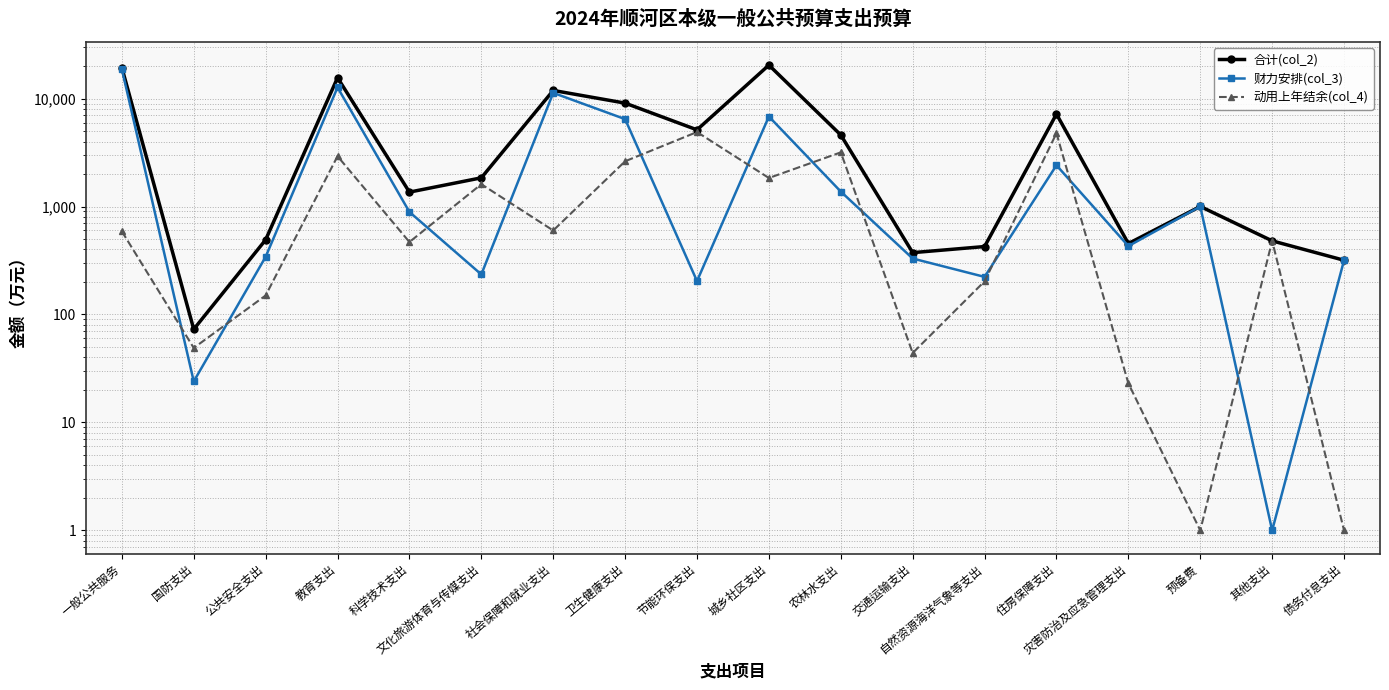

What is the lowest value of the 动用上年结余(col_4) series?

1